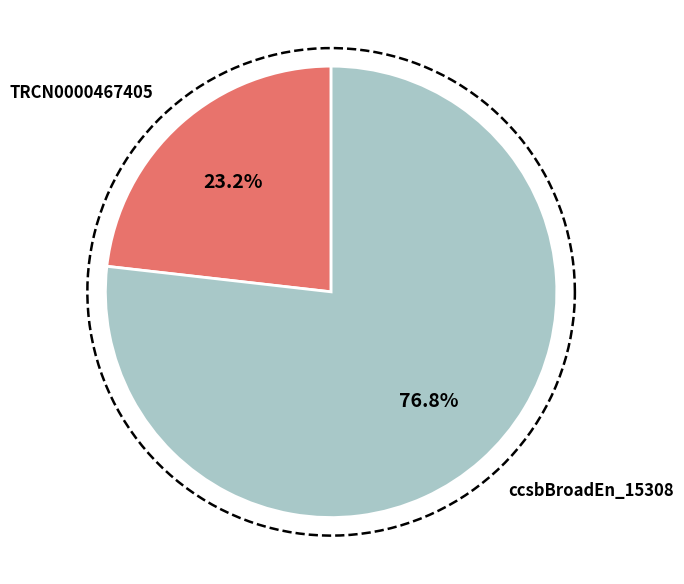

To the nearest percent, what percentage of the pie is TRCN0000467405?

23%